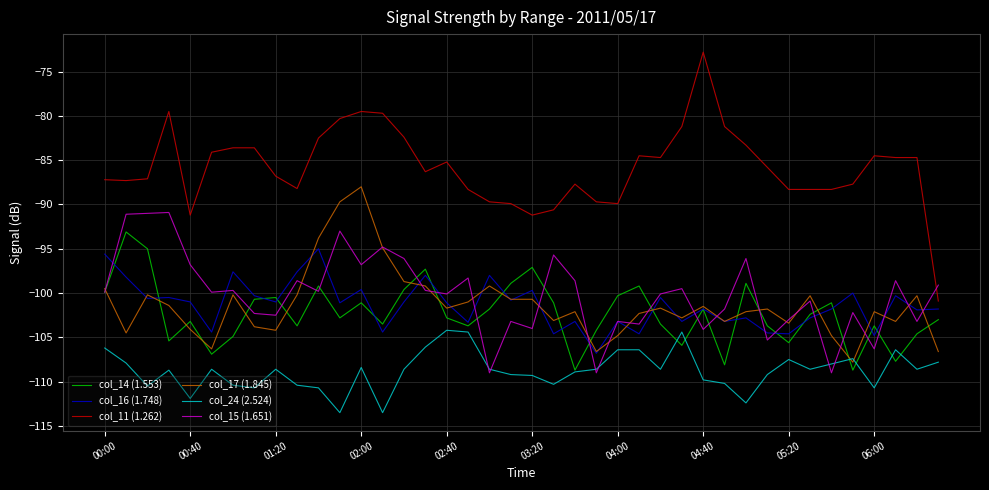

Which series has the largest range (max minus min)?

col_11 (1.262)